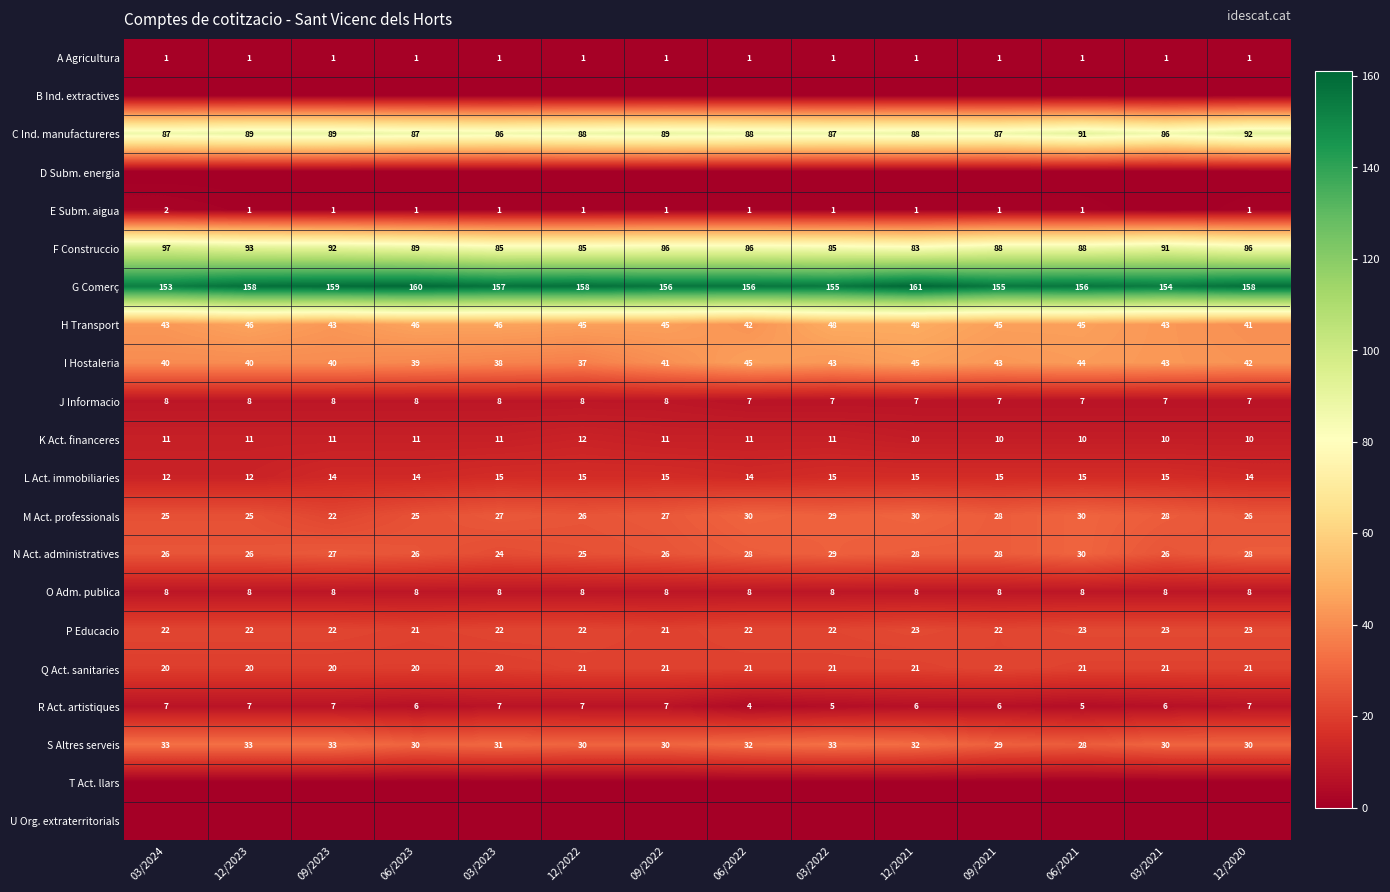

True or false: K Act. financeres has a value of 11 at 03/2023.

True